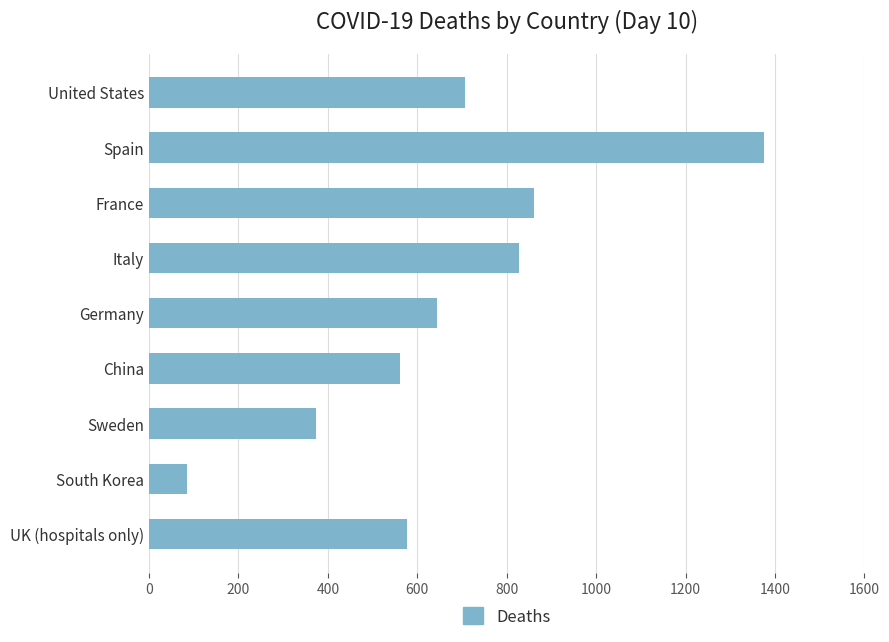

The chart shows a value of 924 at UK (hospitals only). True or false?

False